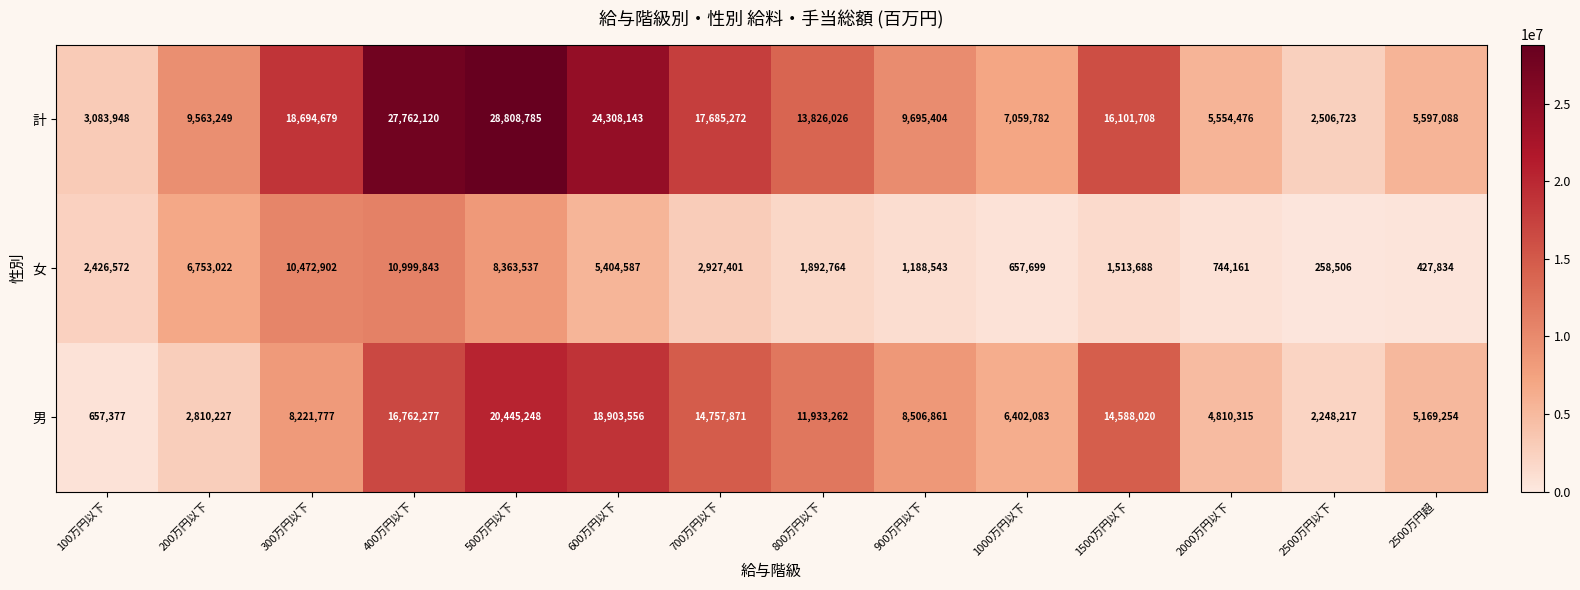

How many categories are shown in the chart?

14